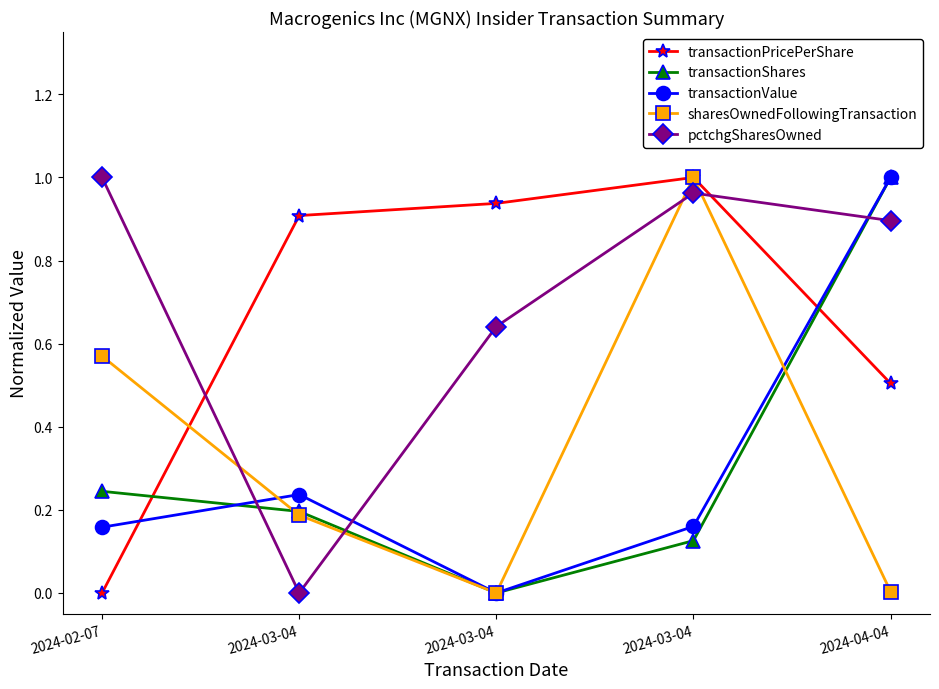

True or false: pctchgSharesOwned has more than 0 points higher than both neighbors.

True